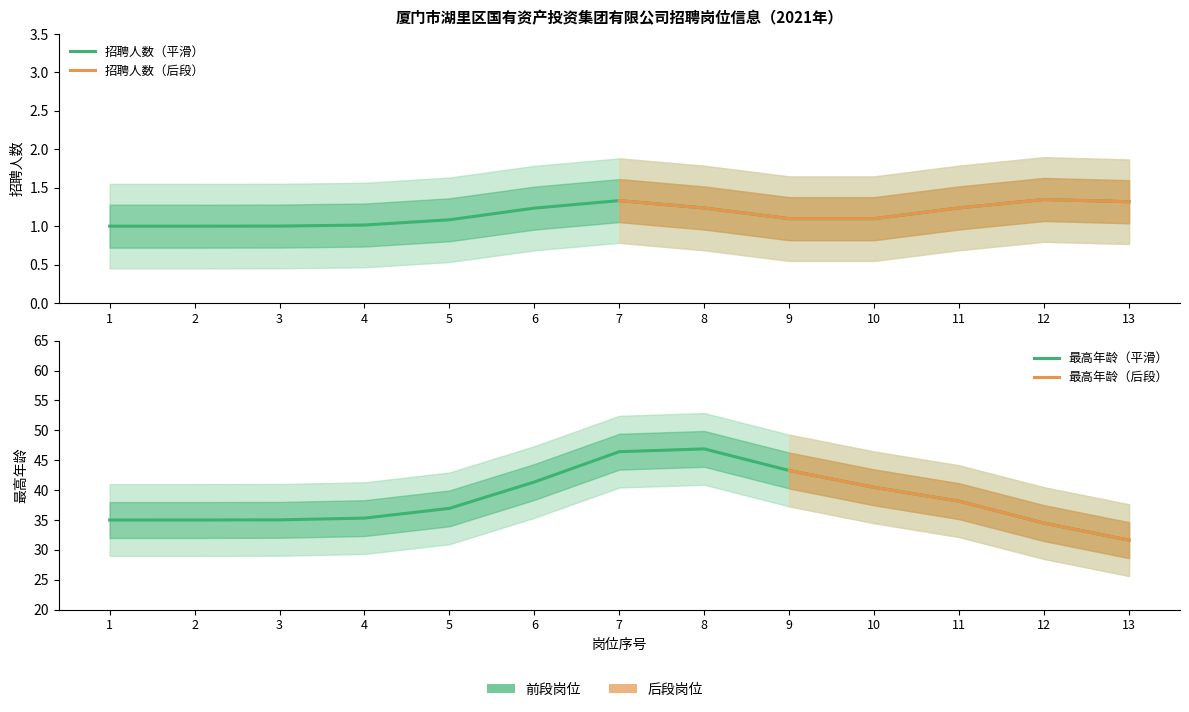

At which category does the chart reach its minimum across all series?

1